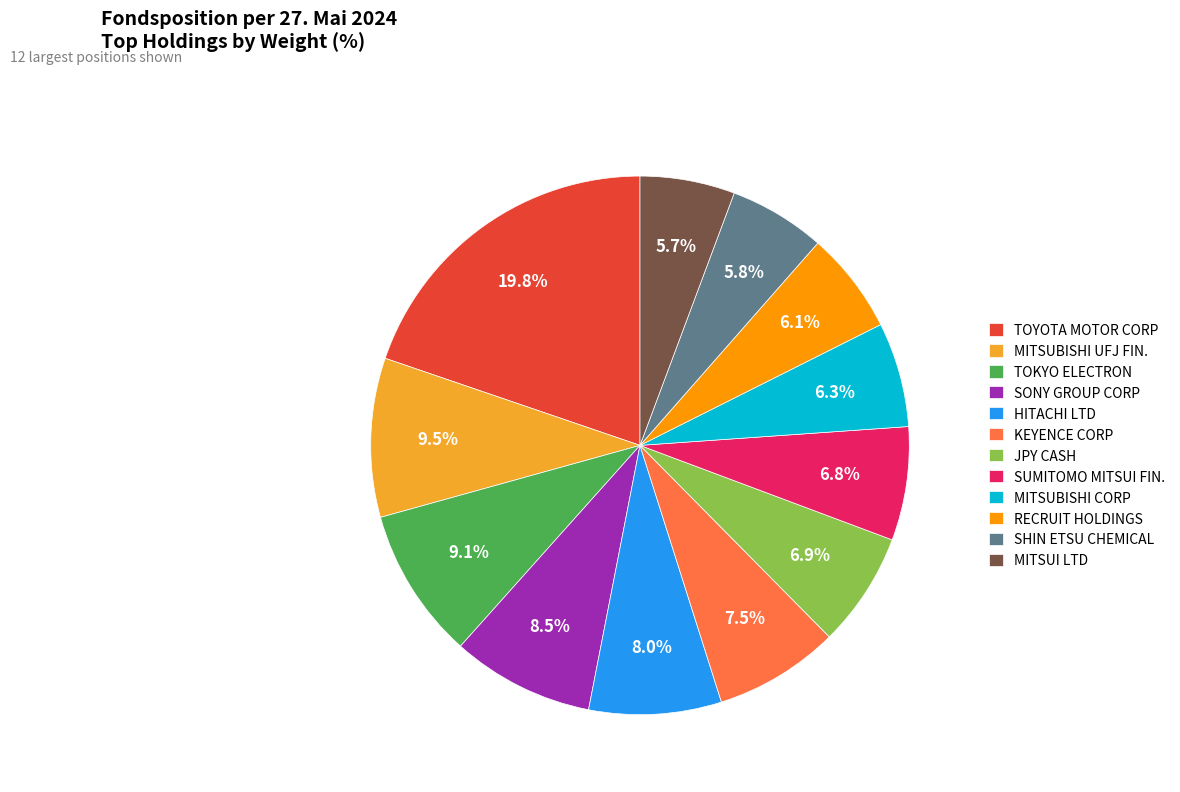

To the nearest percent, what is the difference between the largest and smallest slice percentages?

14%